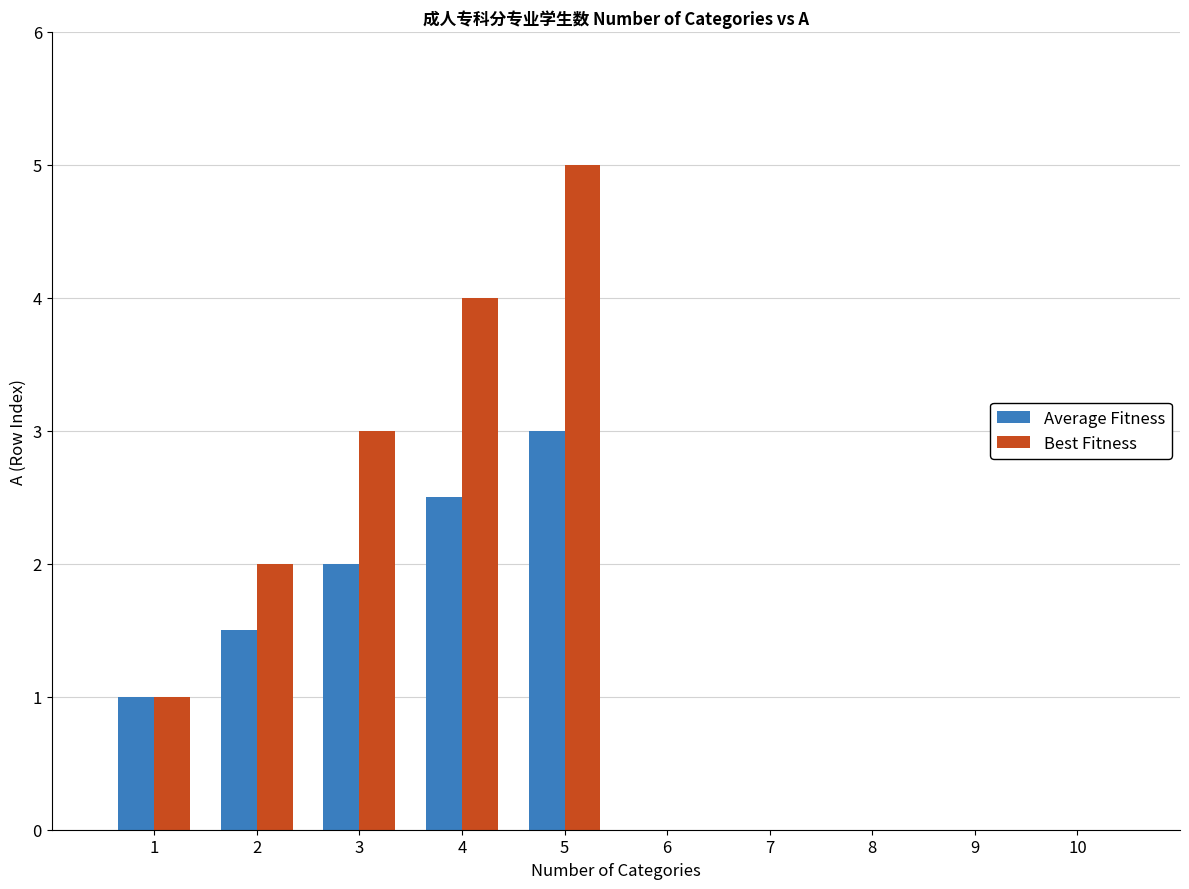

What is the smallest value displayed?

1.0